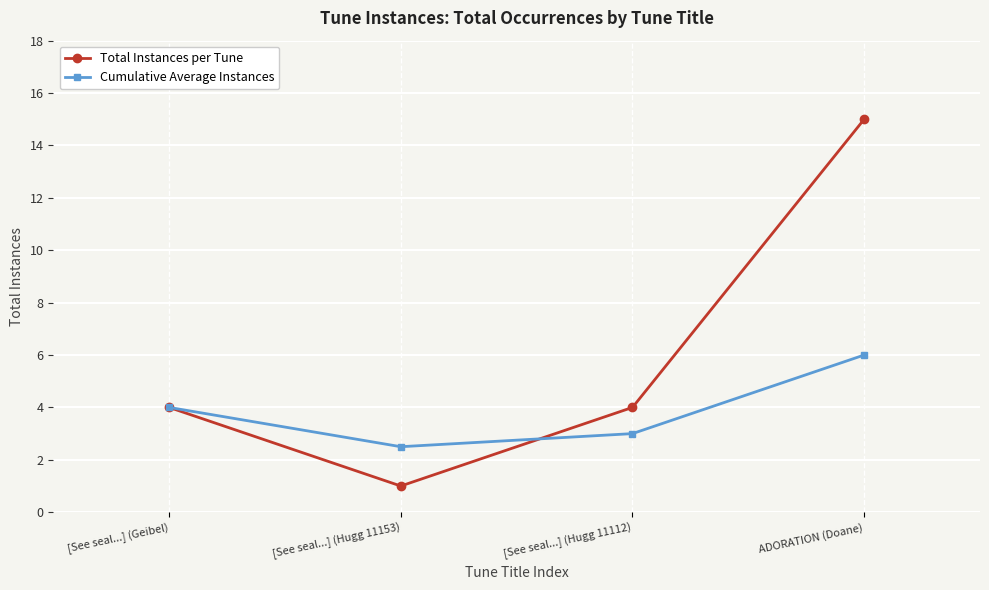

Reading right to left, list all the values displayed in this chart.

Total Instances per Tune: 15.0	4.0	1.0	4.0
Cumulative Average Instances: 6.0	3.0	2.5	4.0